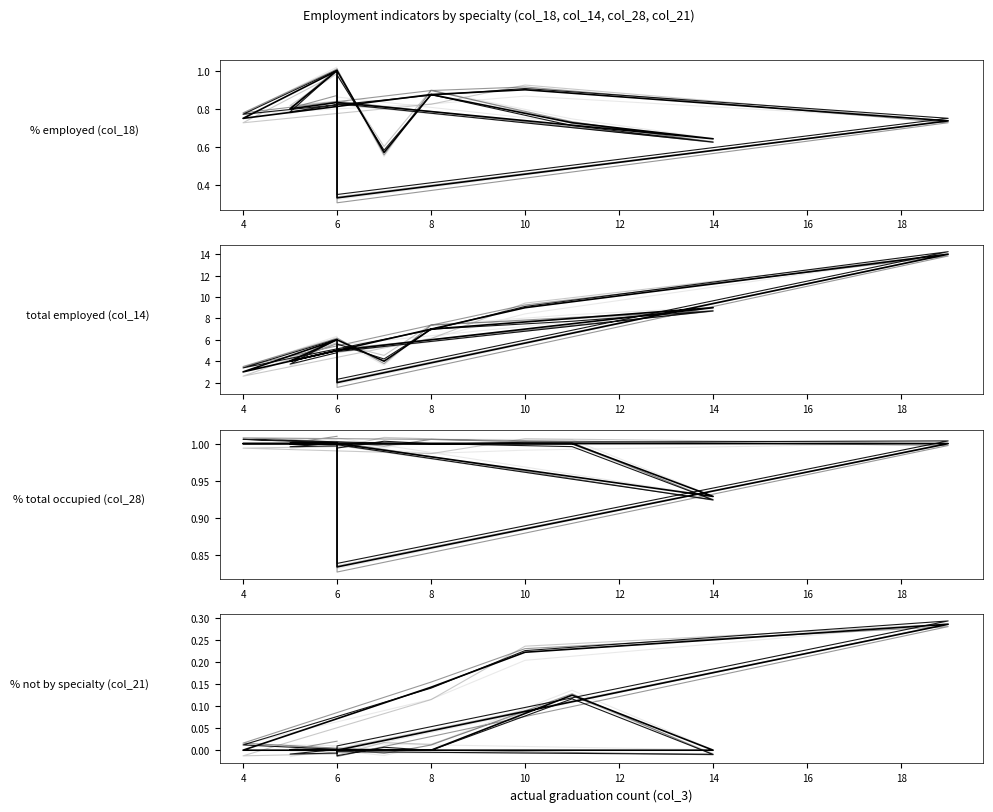

True or false: col_14 (total employed branches) and col_28 (% total occupied) intersect in this chart.

False